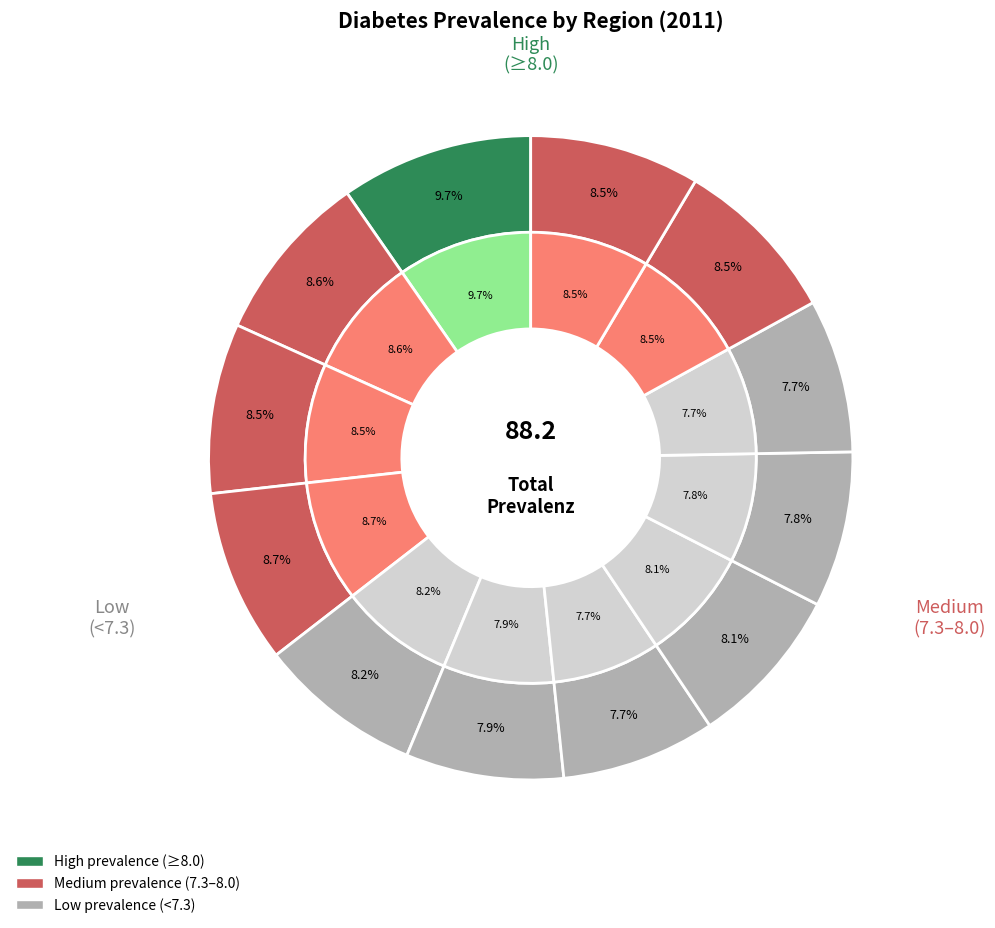

Is Plön the majority of the pie?

No